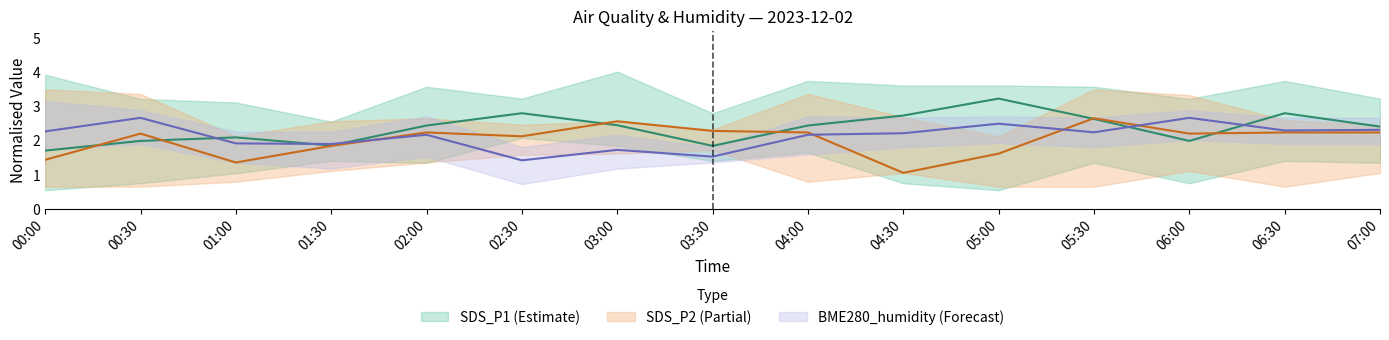

At 04:30, list the series in order from largest to smallest.

SDS_P1, BME280_humidity, SDS_P2